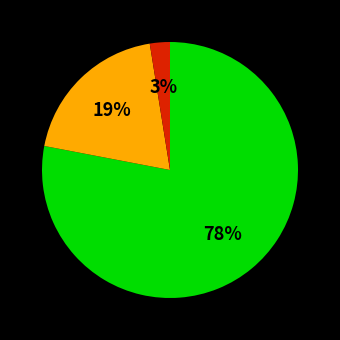

To the nearest percent, what is the average slice percentage?

33%